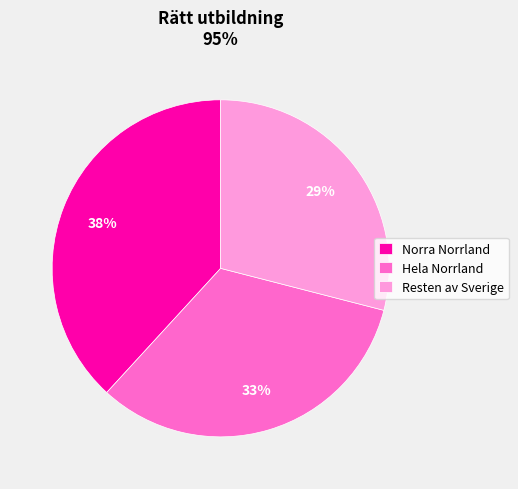

Does any single category account for the majority?

No